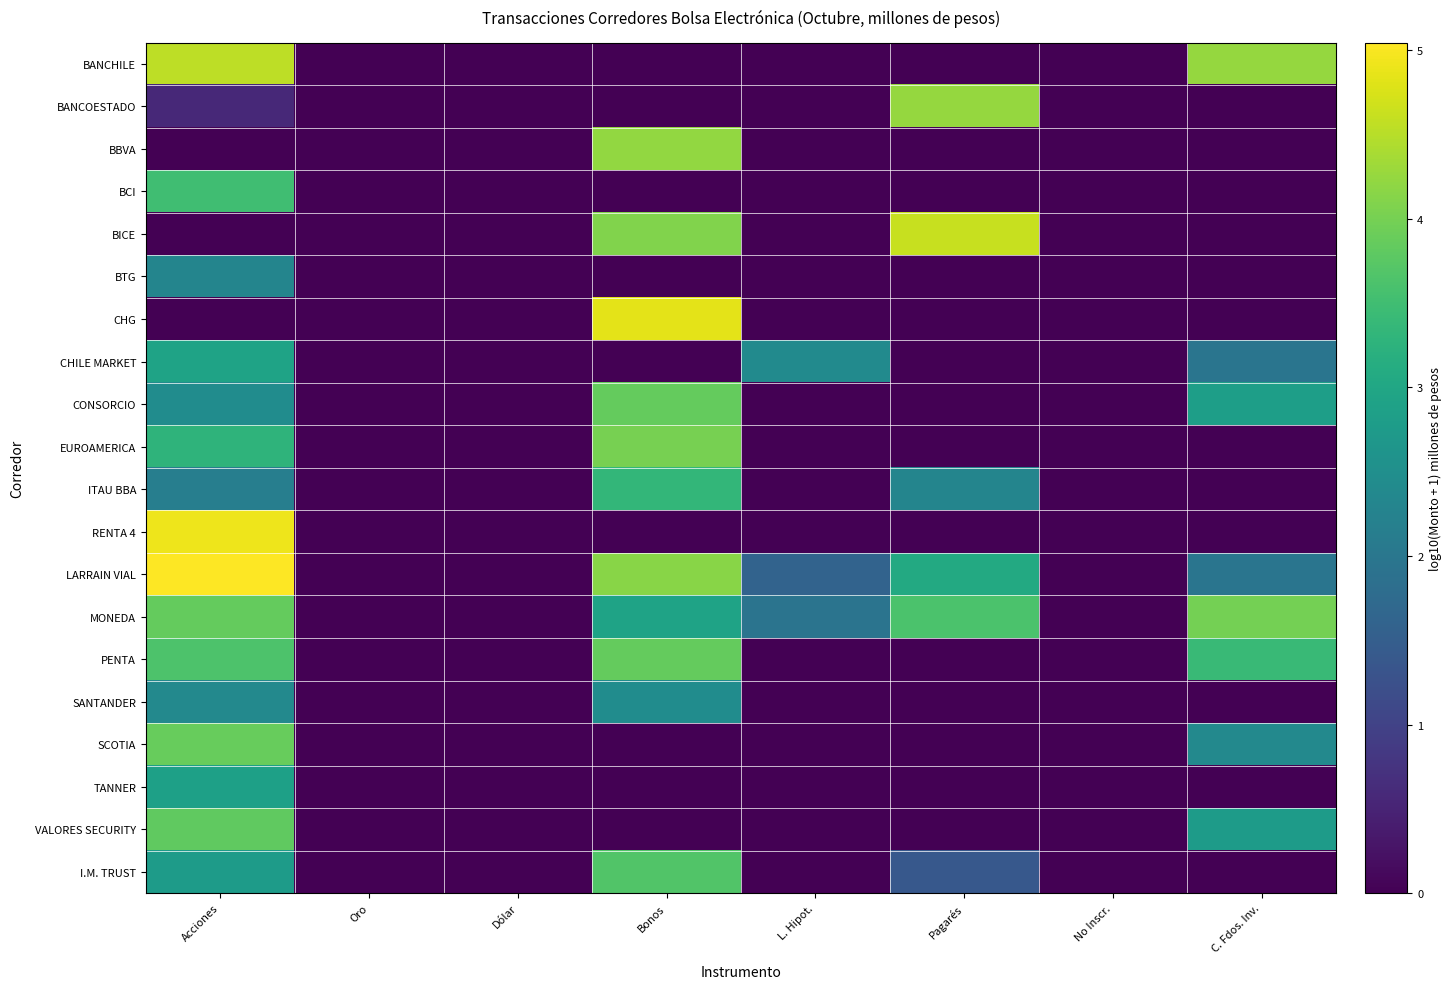

Between Bonos and Acciones, which is larger?

Acciones